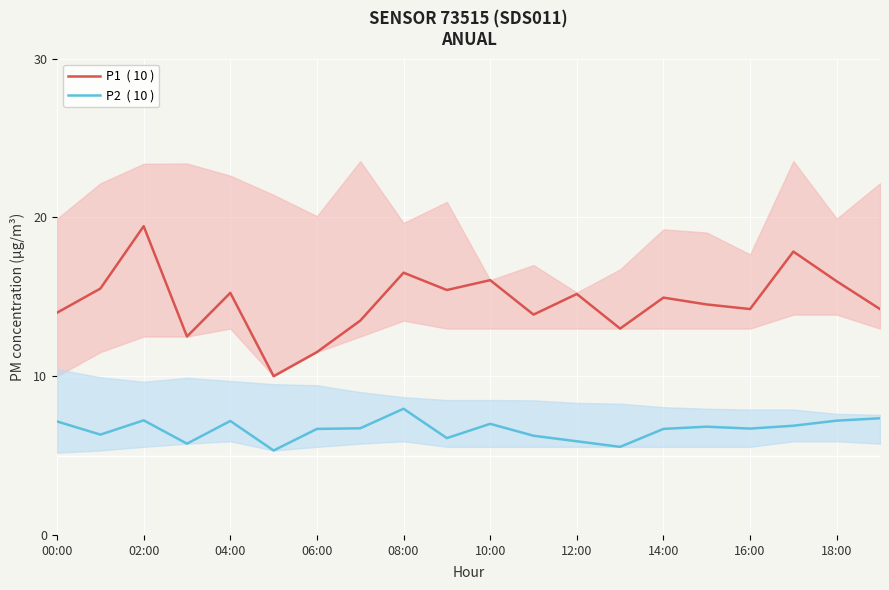

What is the minimum value shown in the chart?

5.3